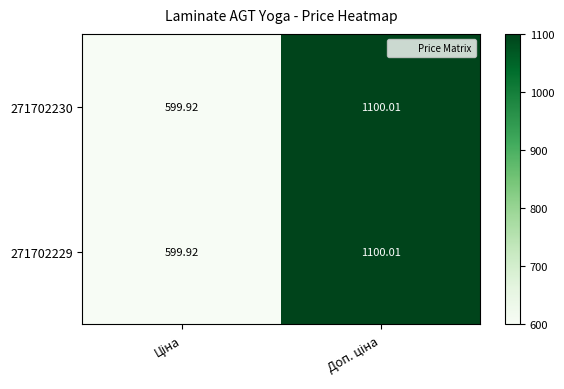

How many series are shown in this chart?

2